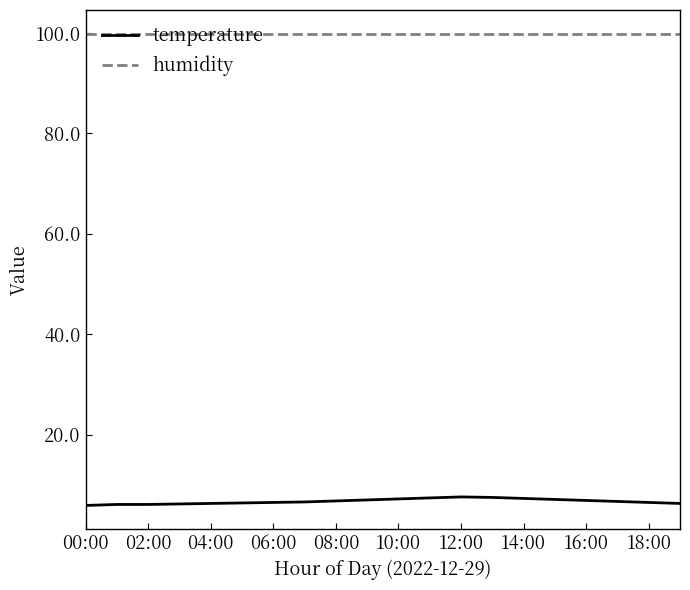

Which series has the largest range (max minus min)?

temperature